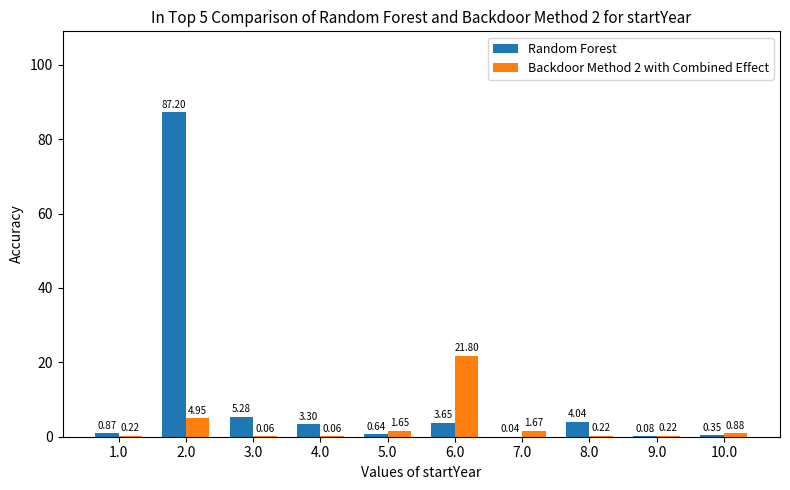

Which series changed the most between 3.0 and 10.0?

Random Forest